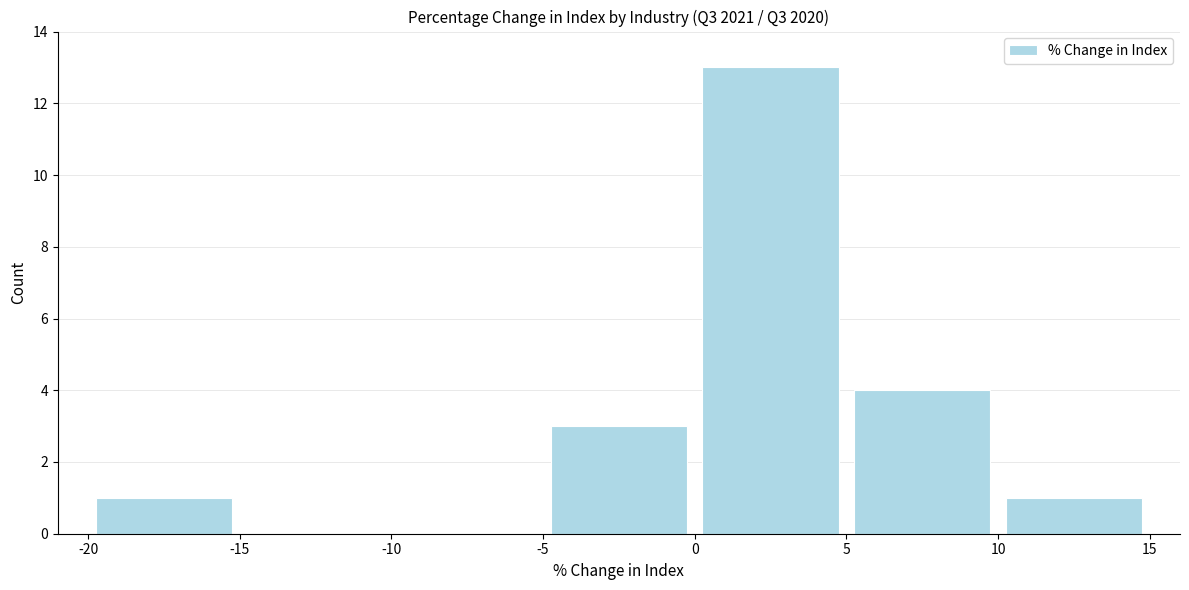

How tall is the bar that spans 5 to 10 on the x-axis? The values are not printed on the chart, so give them approximately, as read against the axis.

4